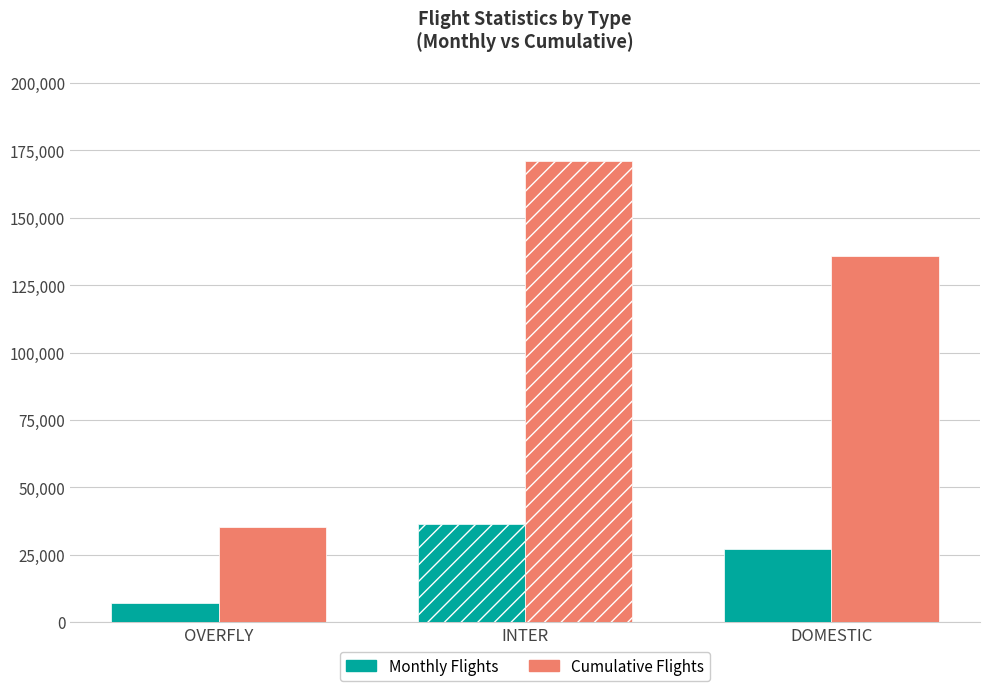

Reading right to left, extract all data points from this chart.

Monthly Flights: DOMESTIC=27227	INTER=36255	OVERFLY=7149
Cumulative Flights: DOMESTIC=135971	INTER=171278	OVERFLY=35396